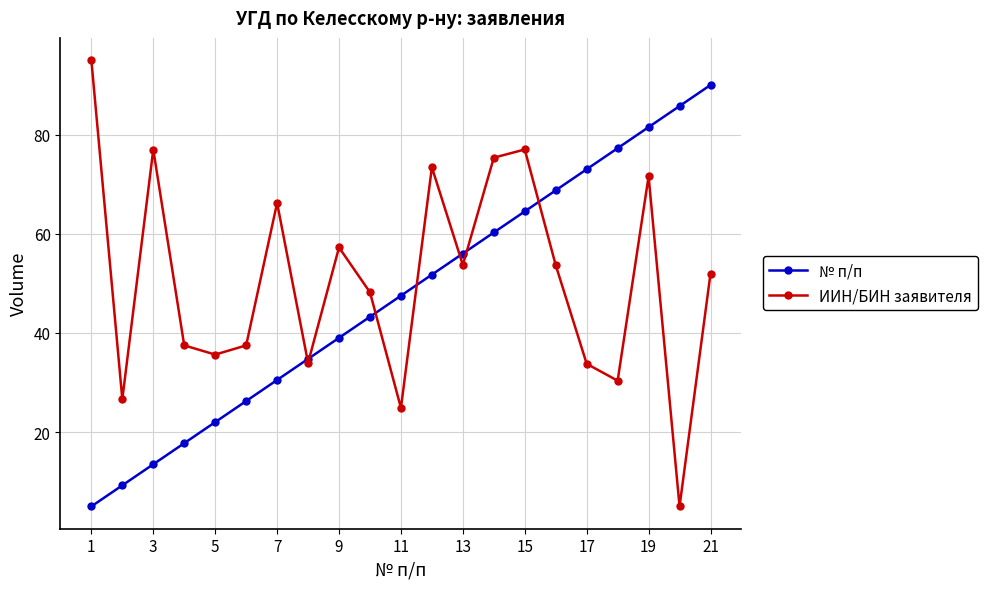

Which series has the largest range (max minus min)?

ИИН/БИН заявителя